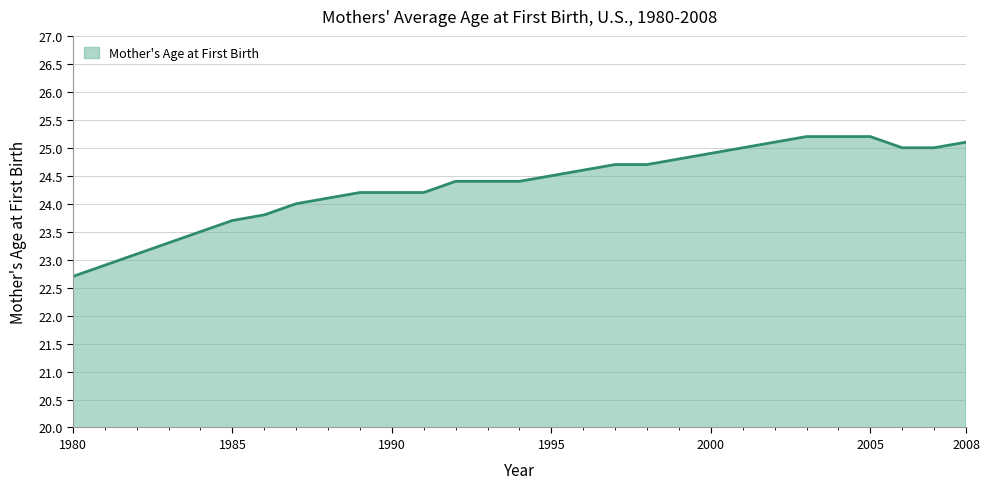

How many lines are shown in the chart?

1